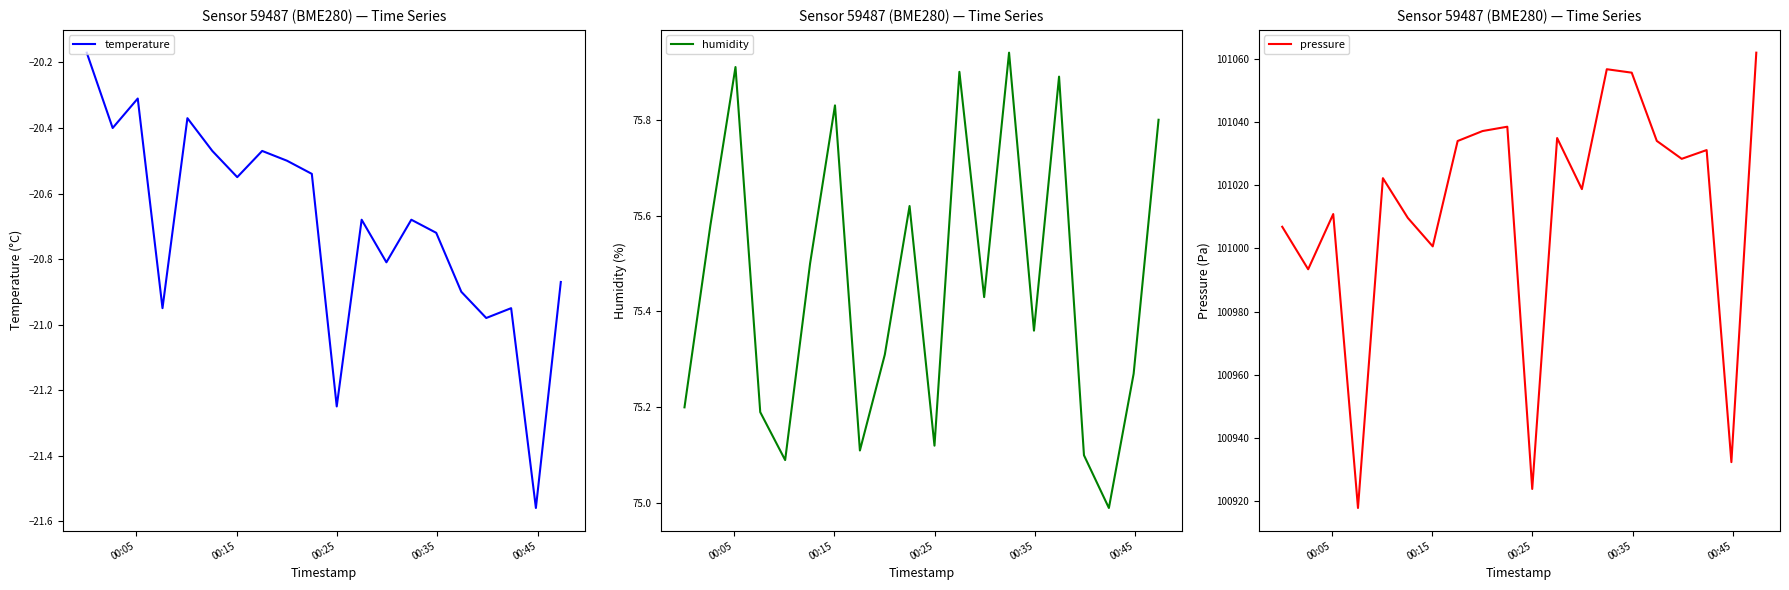

At how many categories does at least one series exceed 50772?

20